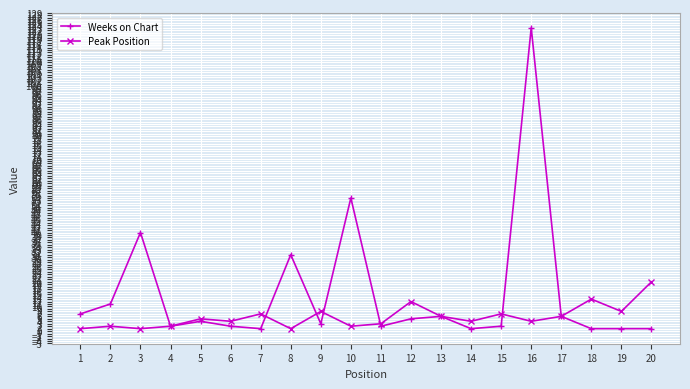

True or false: Weeks on Chart and Peak Position intersect in this chart.

True